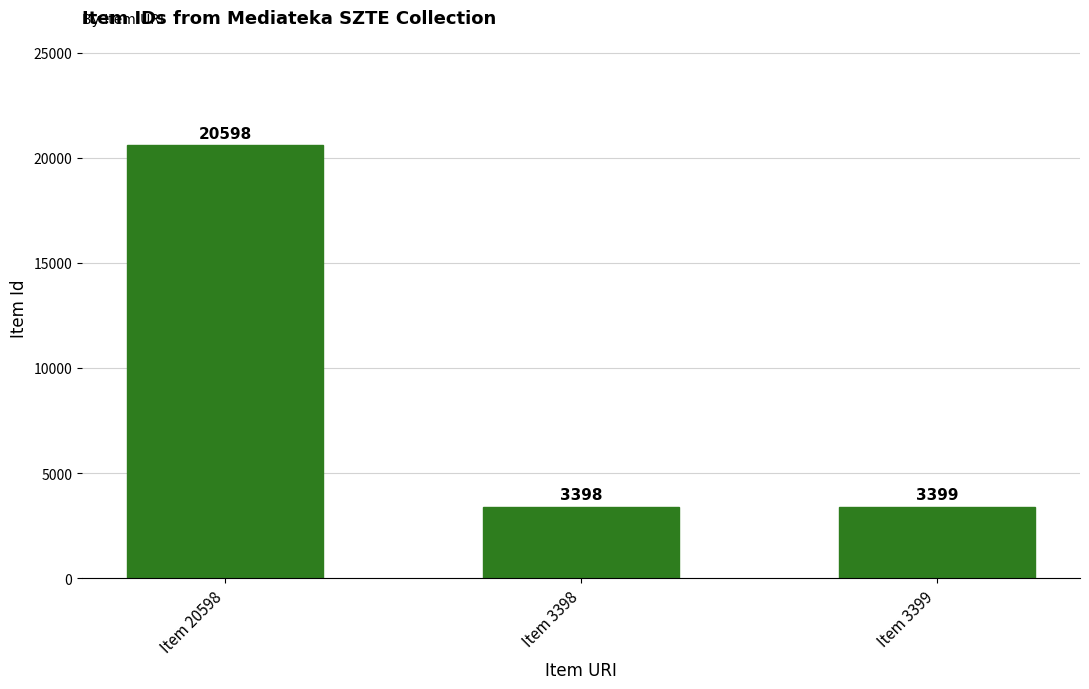

The value at Item 20598 is 20598. True or false?

True